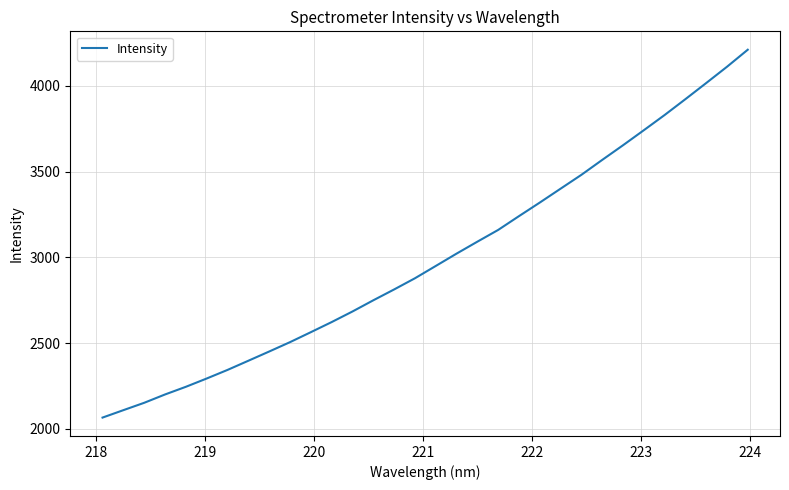

Count the number of data series in this chart.

1